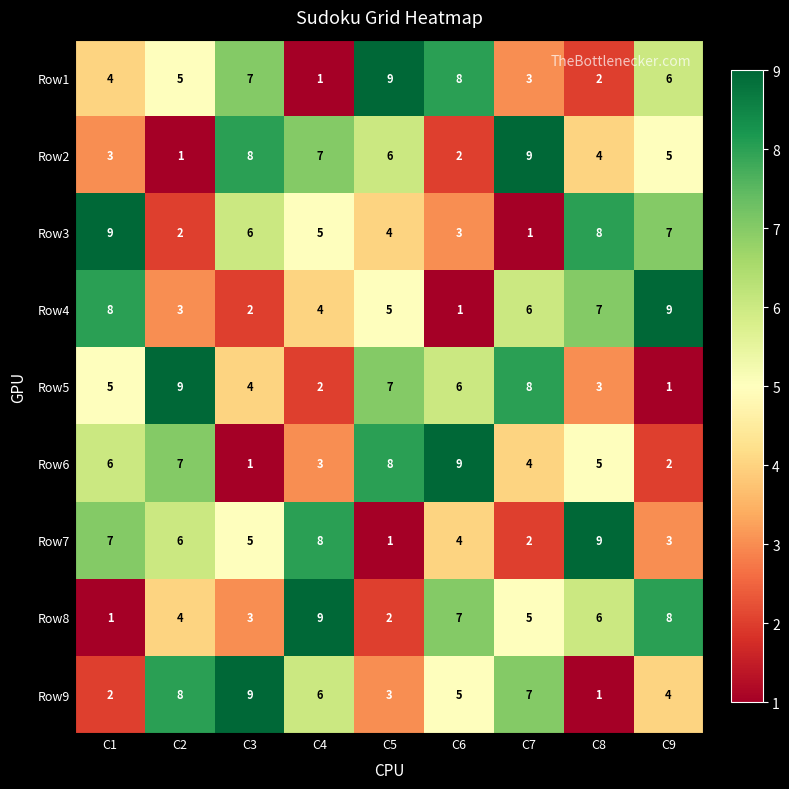

What is the difference between the highest and lowest values at C1?

8